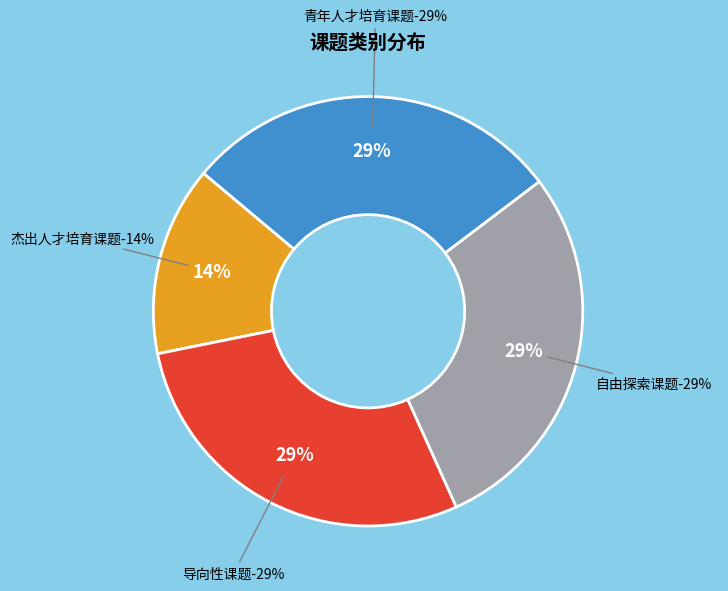

Which has a higher value, 杰出人才培育课题 or 青年人才培育课题?

青年人才培育课题